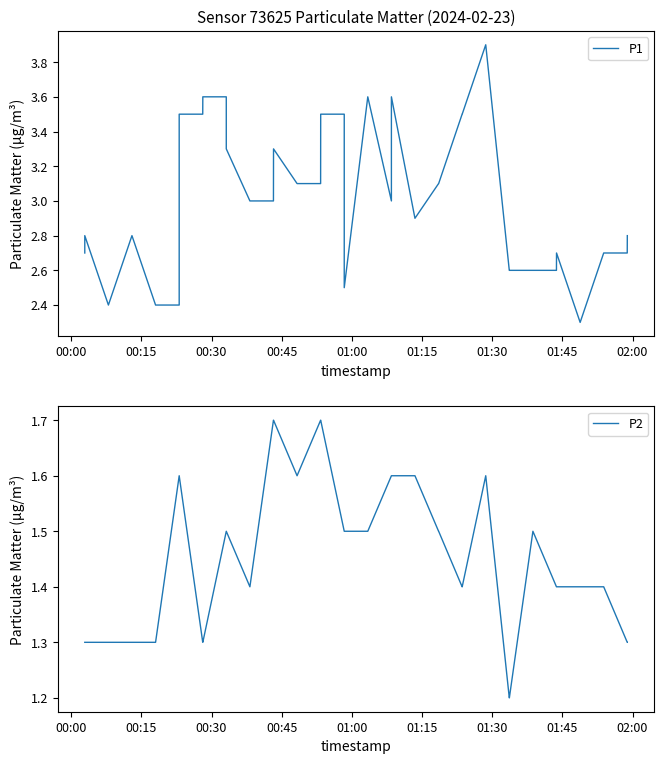

Count the number of data series in this chart.

2